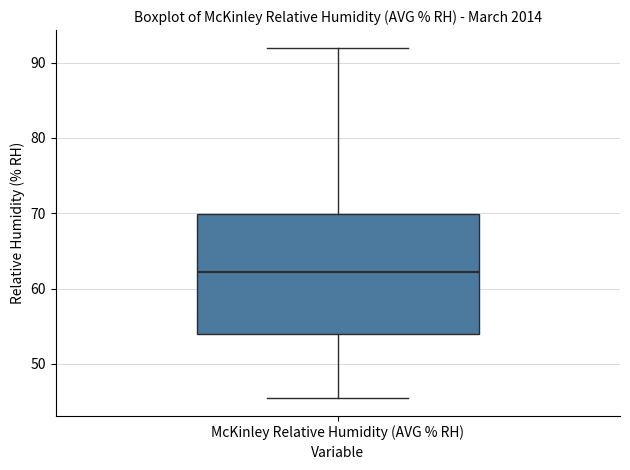

Transcribe this box plot: give where the median line is, the range the box spans, and where the two whiskers end, as read against the y-axis. The values are not printed on the chart, so give them approximately, as read against the axis.

median 62, box 54 to 70, whiskers 45 to 92